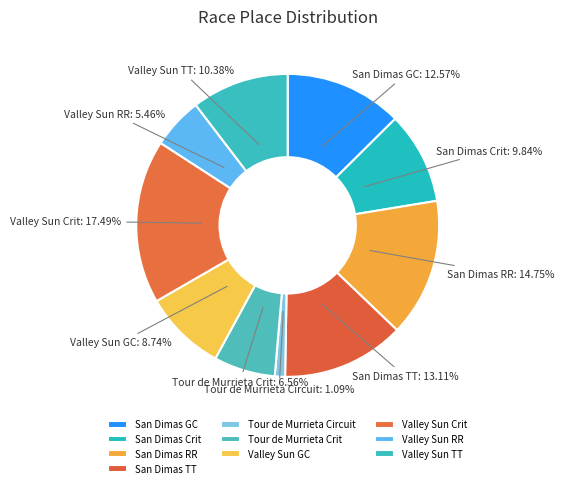

To the nearest percent, what is the combined percentage of San Dimas GC and San Dimas Crit?

22%